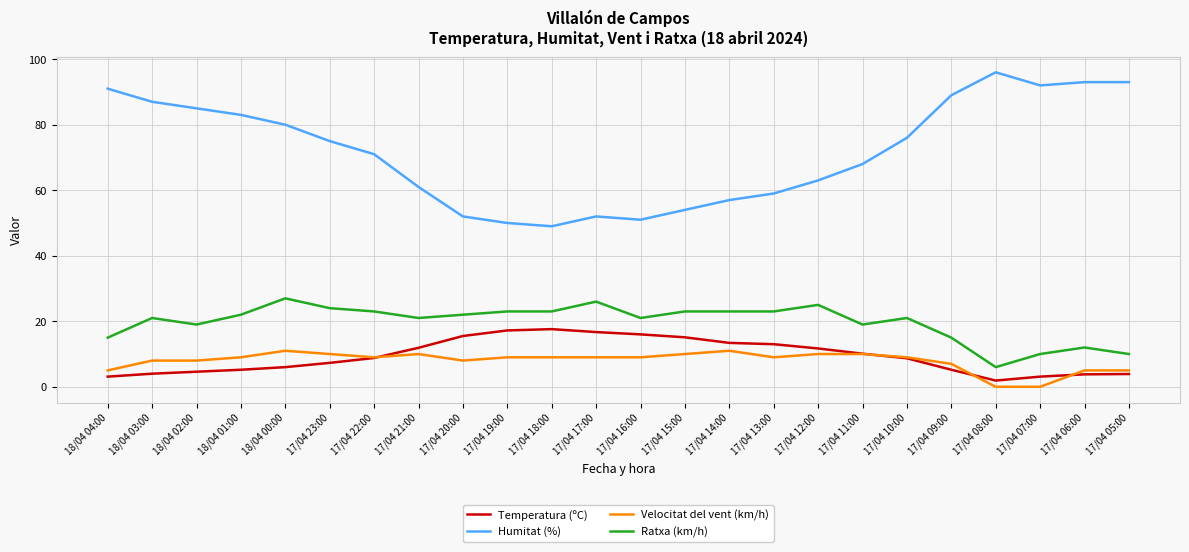

Which label corresponds to the largest value in the chart?

17/04 08:00